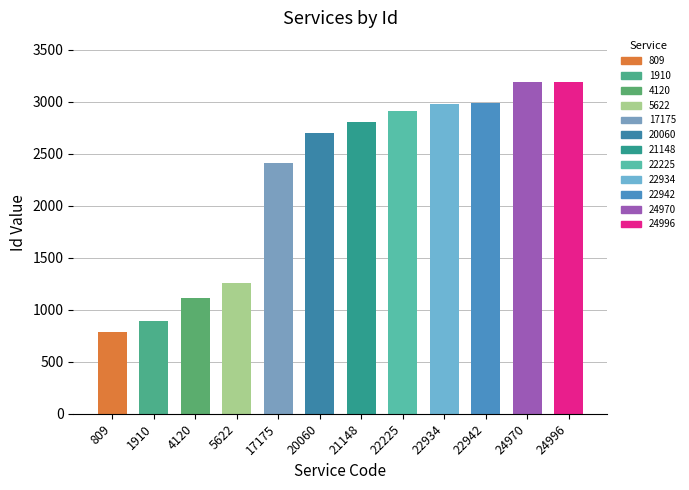

How many categories are shown in the chart?

12